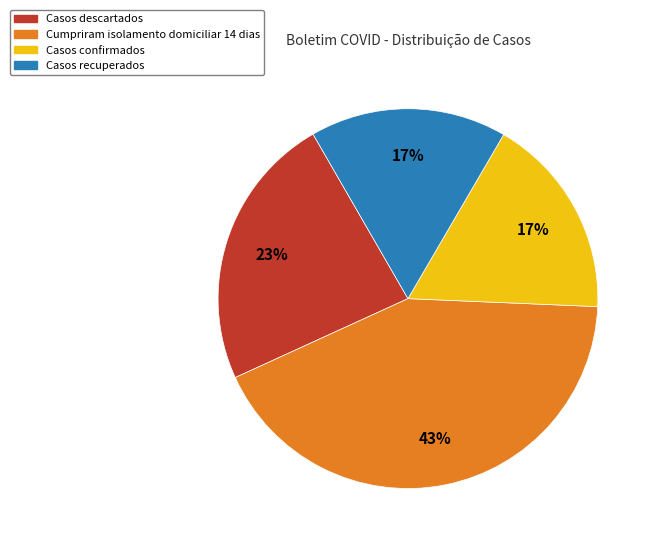

Combined, do Casos recuperados and Casos confirmados account for over 50%?

No